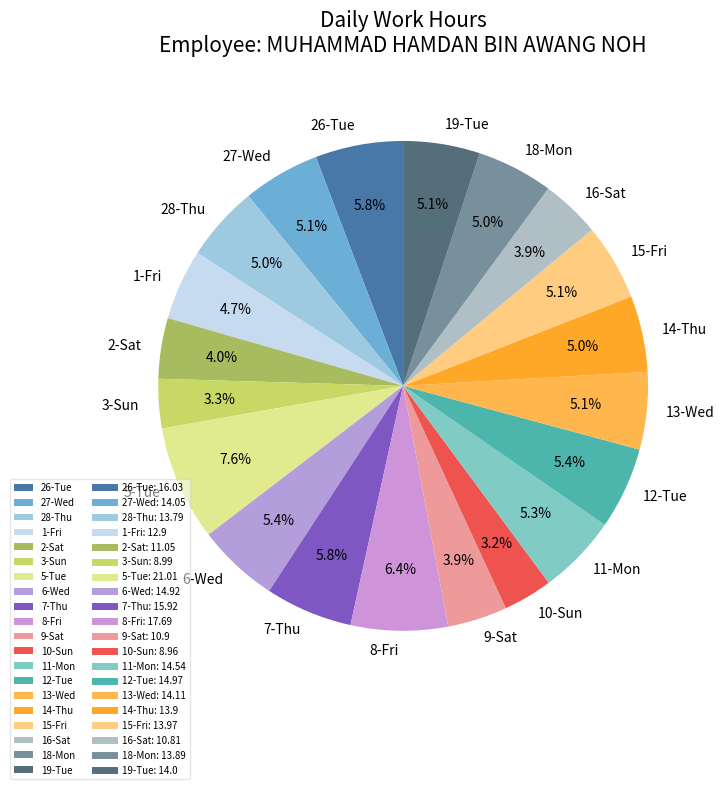

Is it true that 13-Wed is 5% of the pie?

True